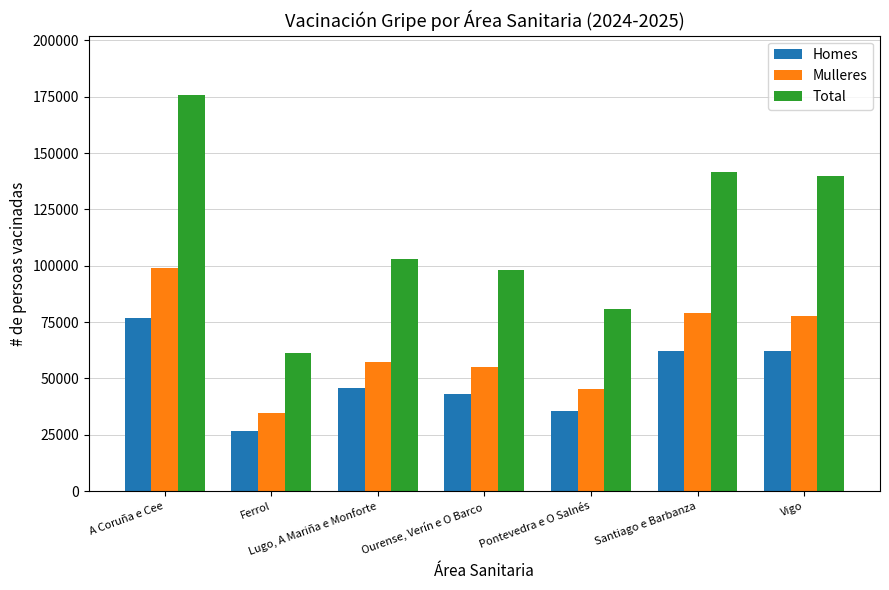

What is the total value across all series at Pontevedra e O Salnés?

161574